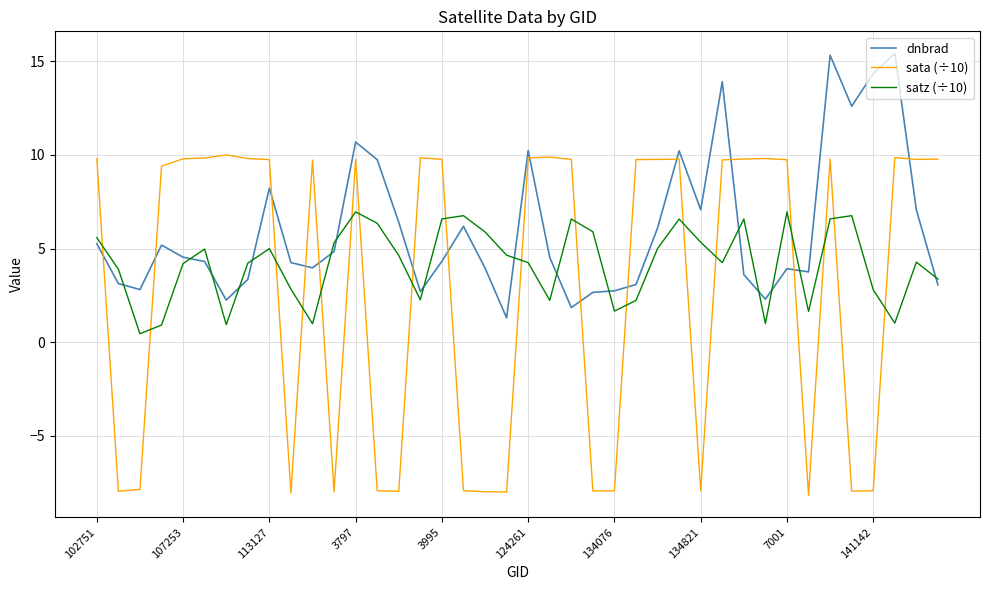

Rank the series by their maximum value, from highest to lowest.

dnbrad, sata (÷10), satz (÷10)